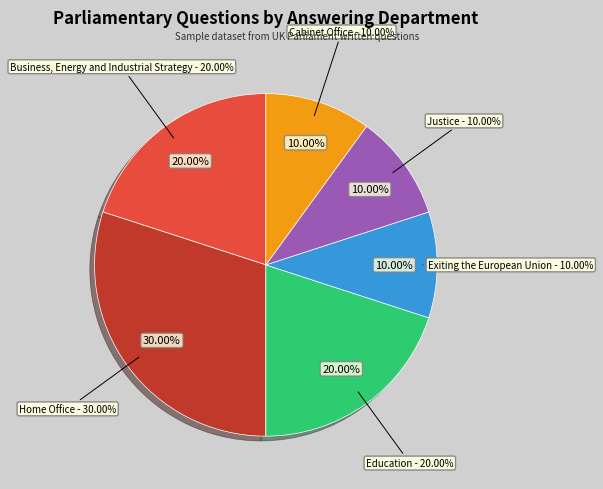

Approximately how many times larger is the value at Education compared to Exiting the European Union?

2.0